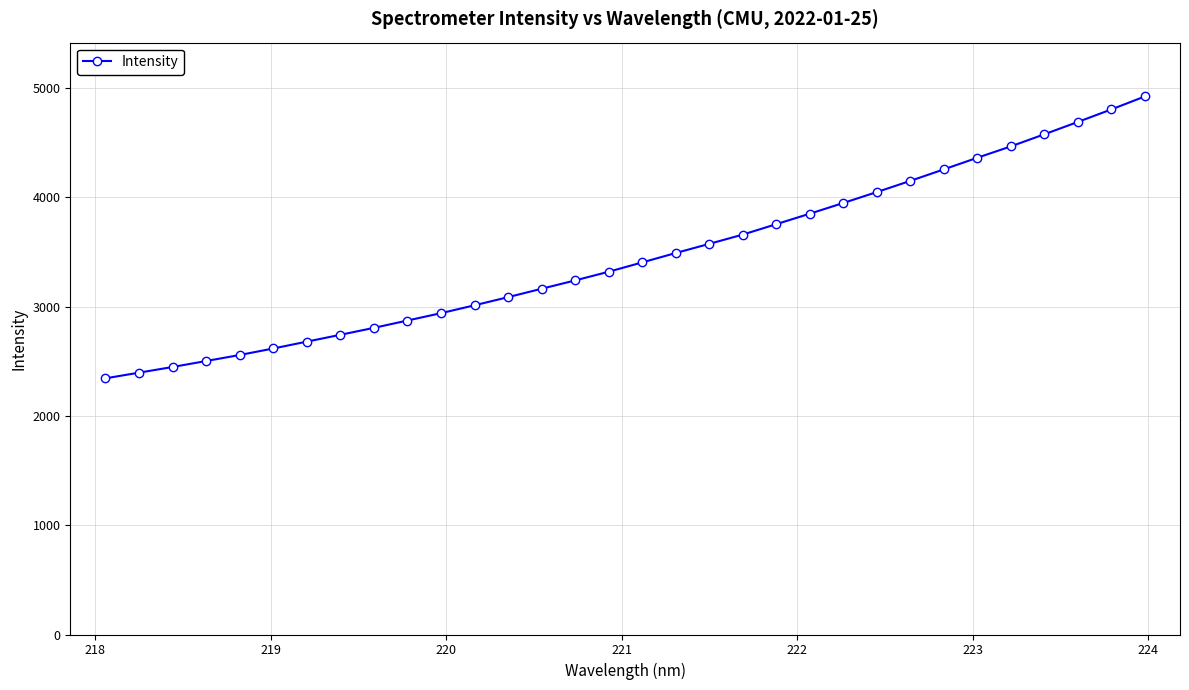

What is the value of the 1st point from the left?

2343.7